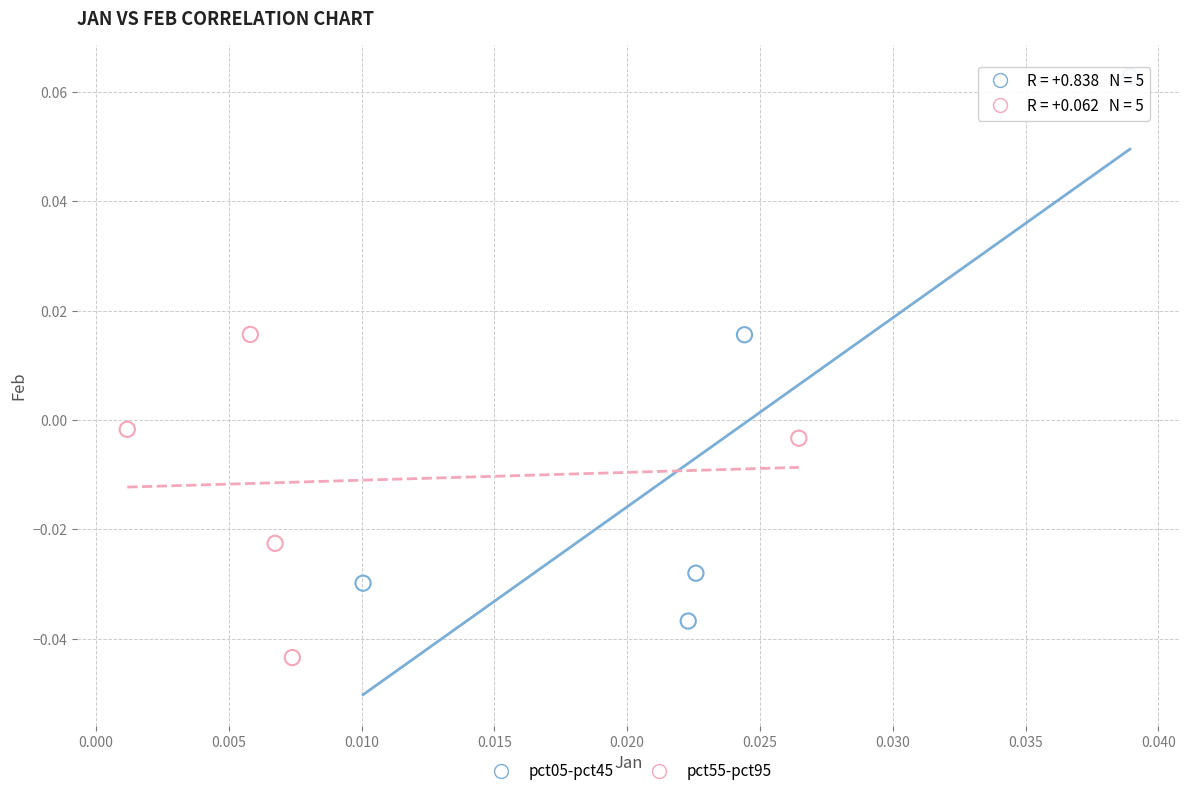

What are all the series names shown in the legend?

pct05-pct45, pct55-pct95